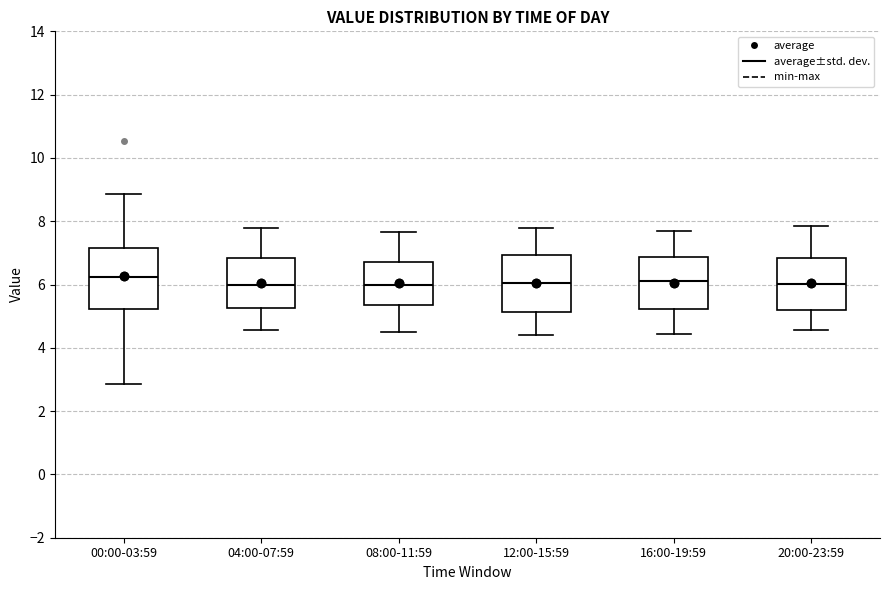

Where does the median line of the box for 04:00-07:59 sit on the y-axis? The values are not printed on the chart, so give them approximately, as read against the axis.

6.0